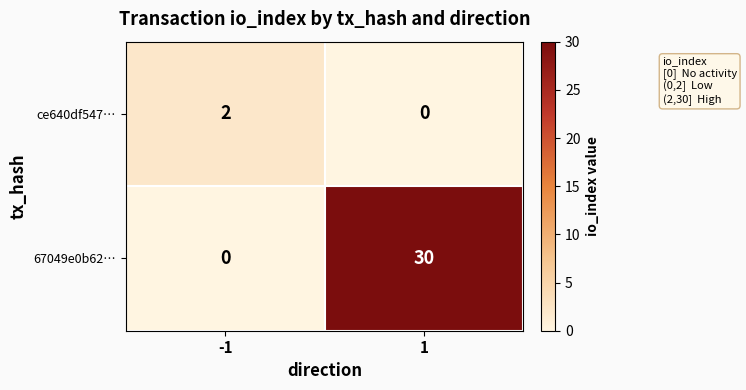

Rank the series by their maximum value, from highest to lowest.

67049e0b62…, ce640df547…